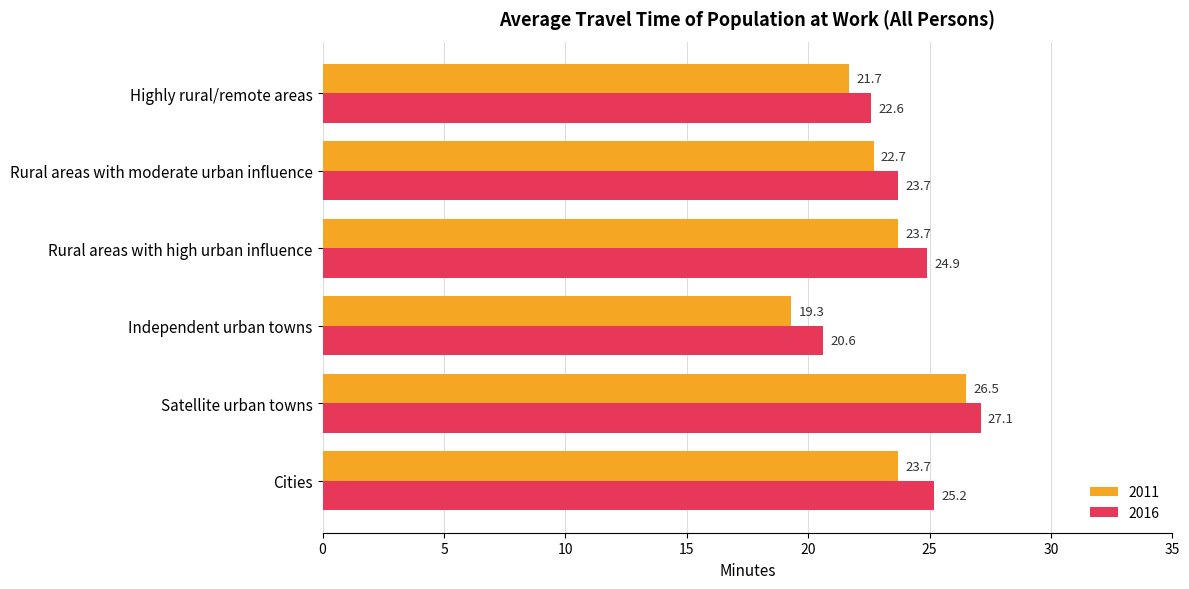

What value does the 2011 series have at Independent urban towns?

19.3